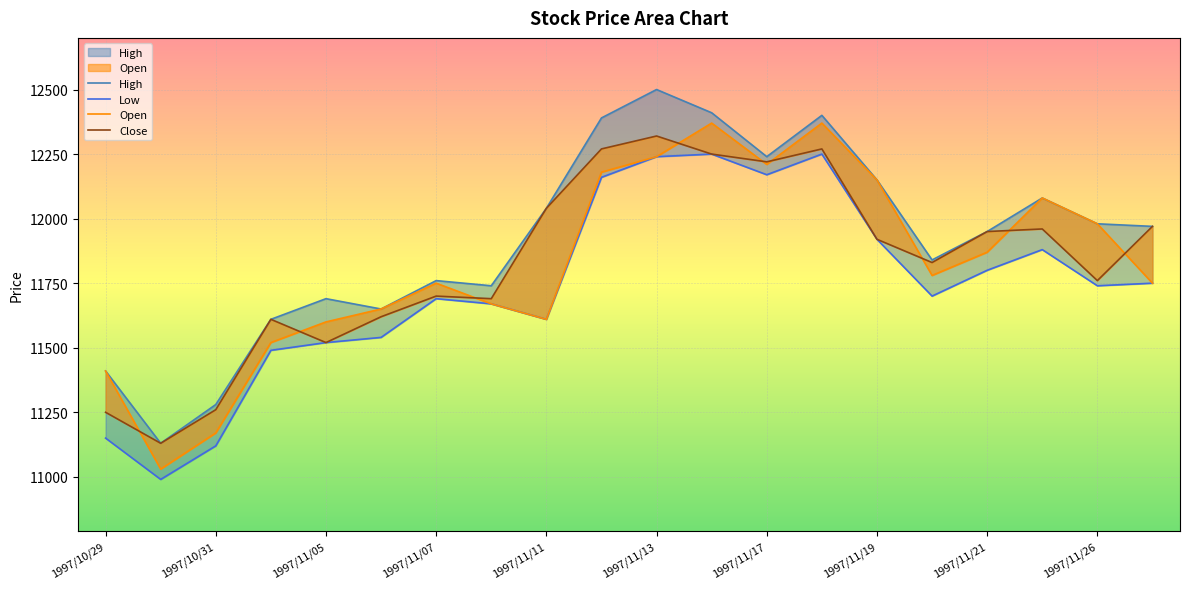

True or false: Open and High intersect in this chart.

False